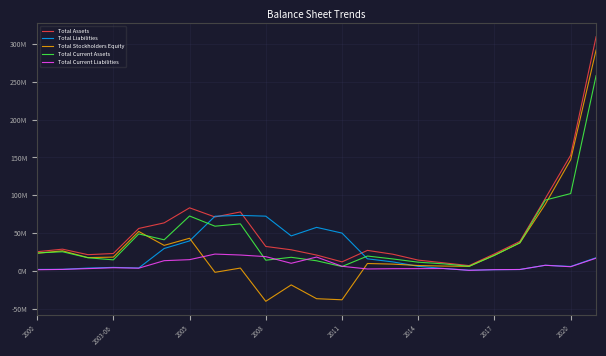

Does the chart have visible grid lines?

Yes